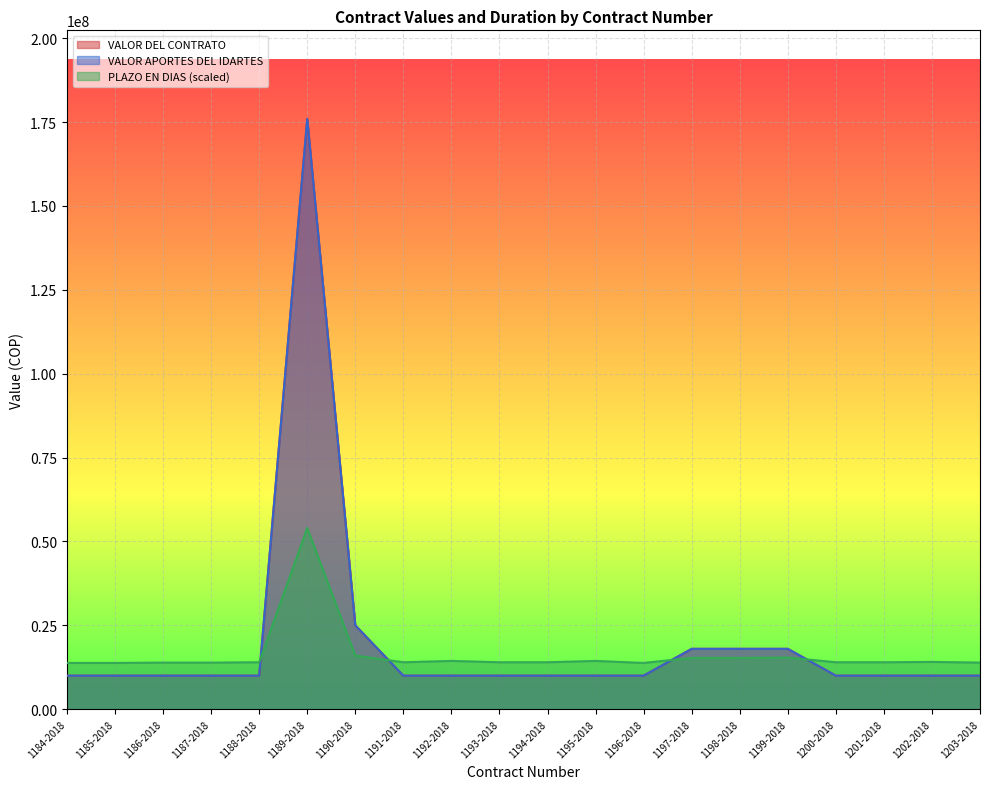

What is the label of the 13th point from the right?

1191-2018